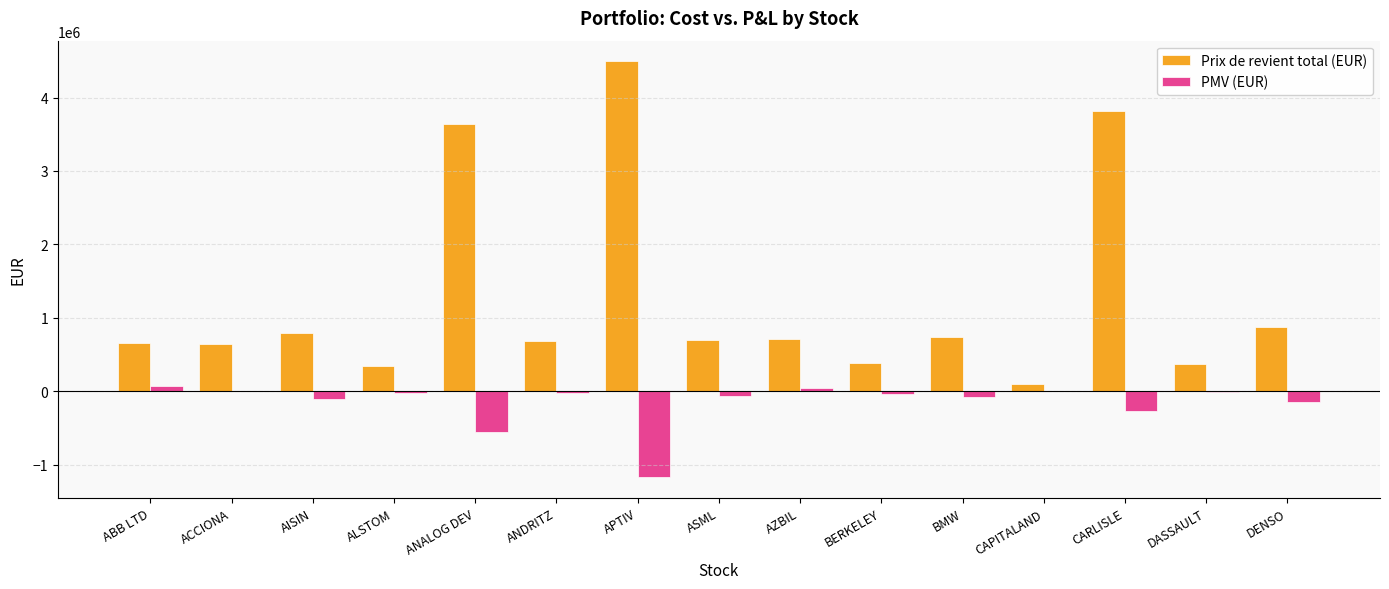

Is it true that Prix de revient total (EUR) equals 375564.3 at DASSAULT?

True